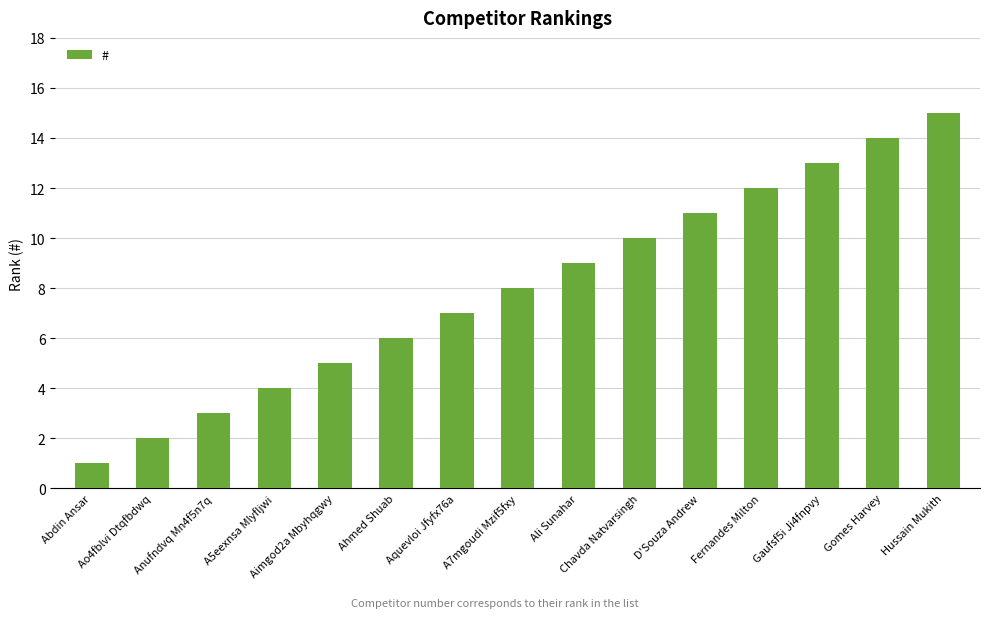

Does the chart contain stacked bars?

No